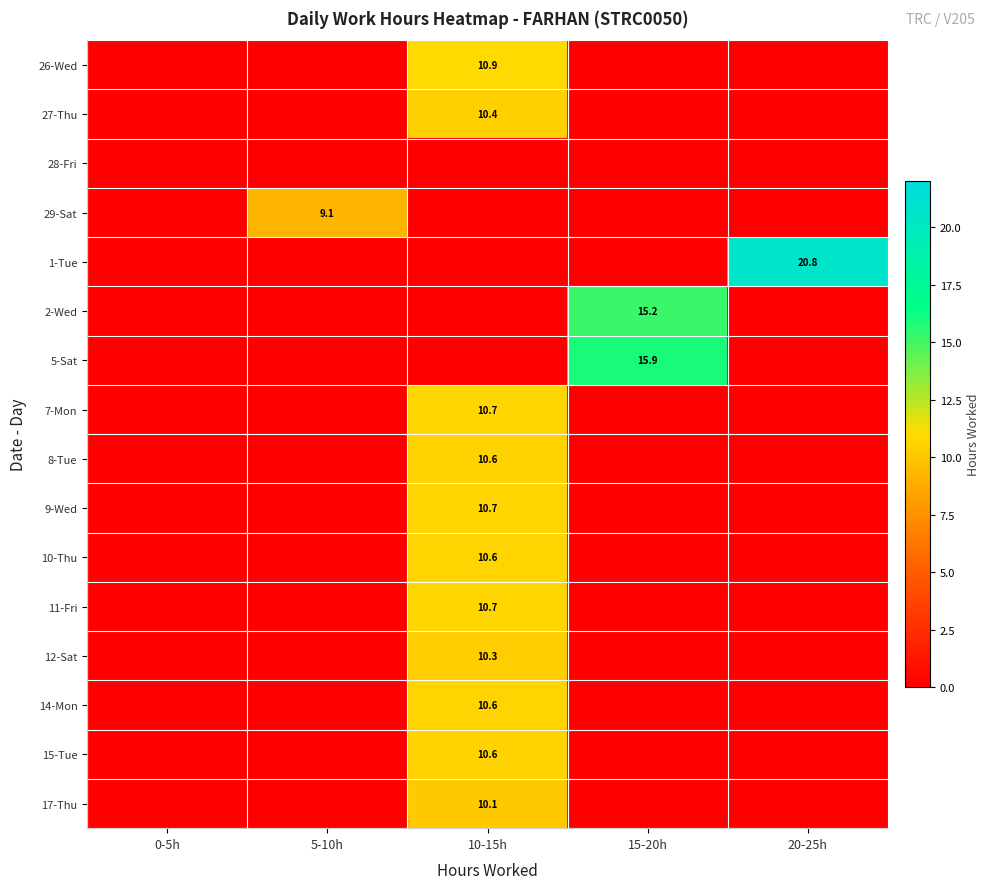

What is the difference between the highest and lowest values at 20-25h?

20.8